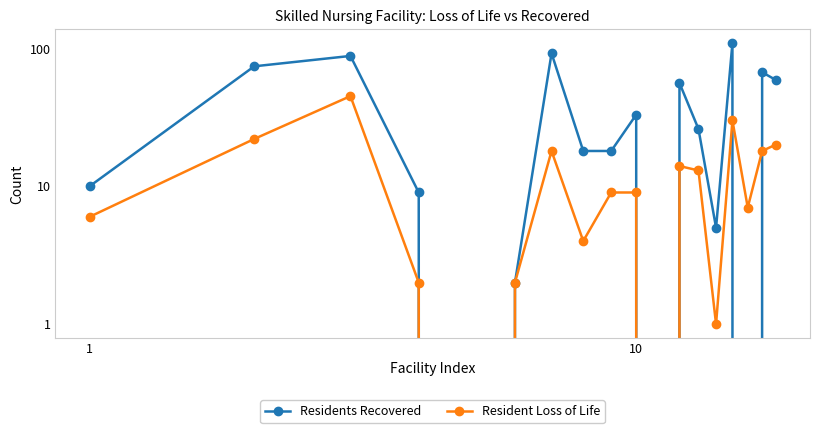

What is the highest value of the Resident Loss of Life series?

45